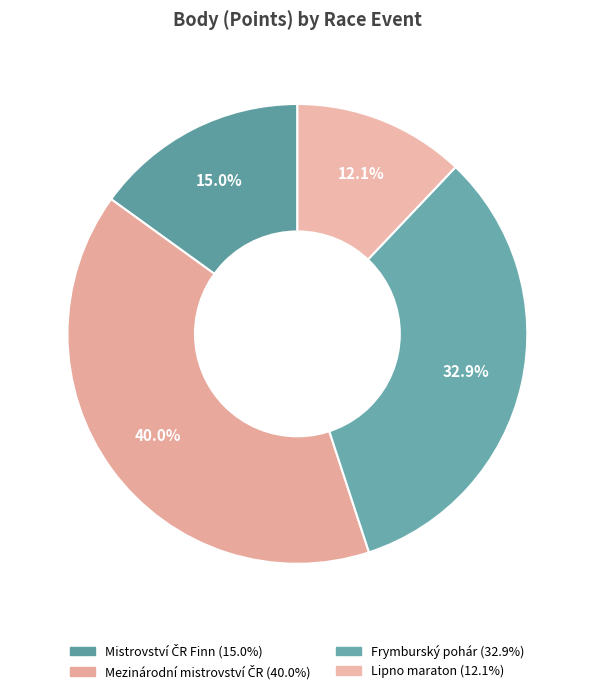

How many slices are in this pie chart?

4